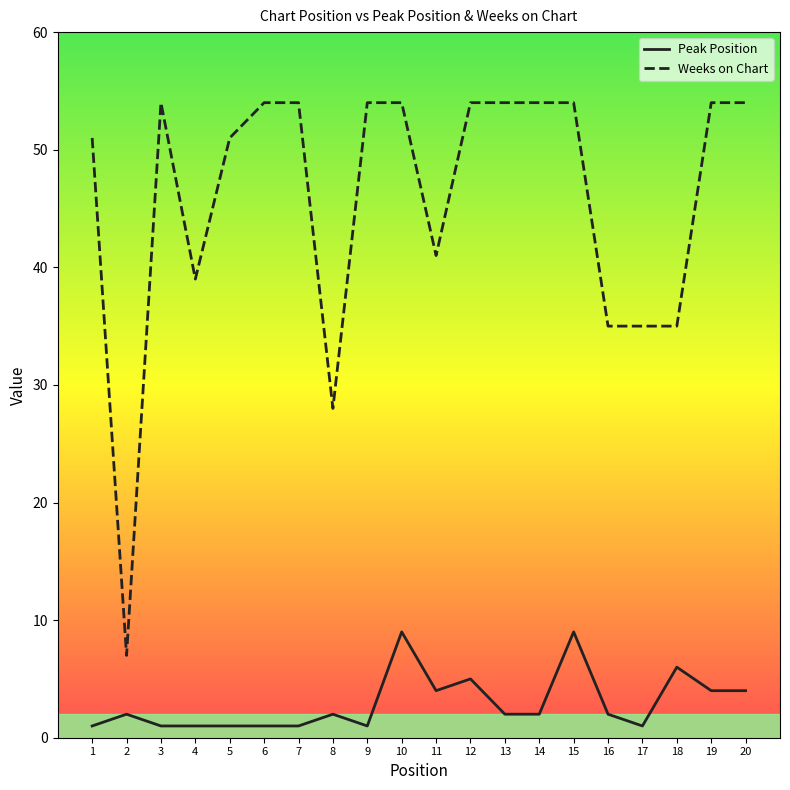

Which series has the largest total across all categories?

Weeks on Chart